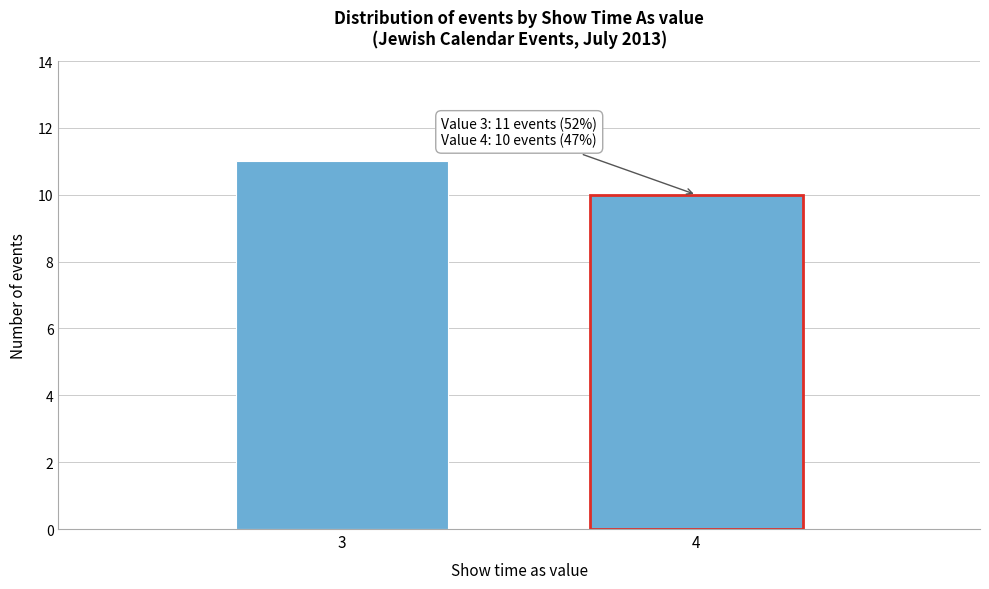

Reading left to right, what are all the values shown in this chart?

11	10